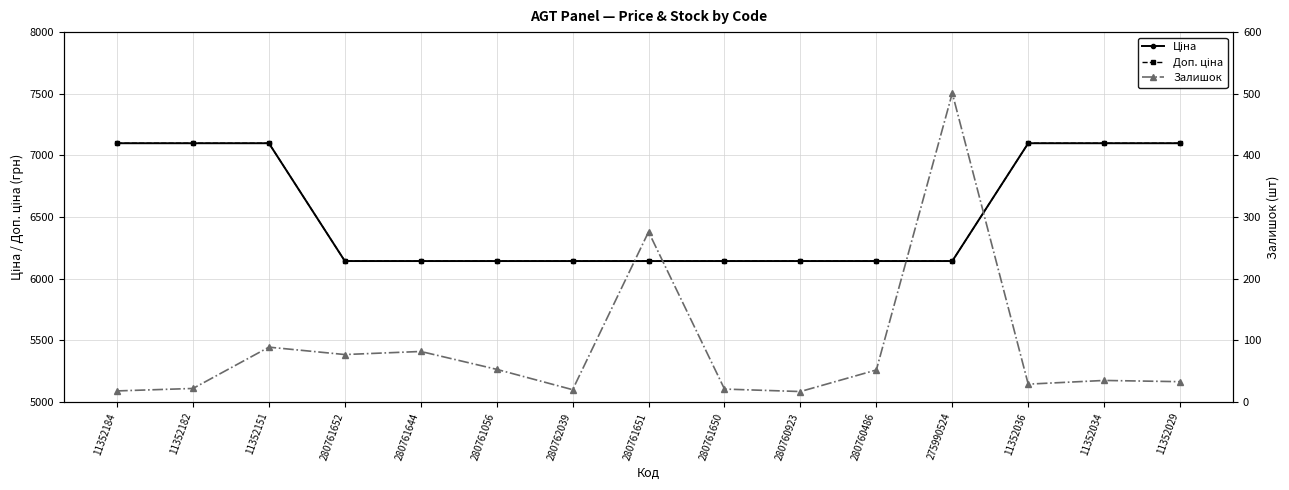

What is the difference between the maximum and minimum values in the Залишок series?

484.0